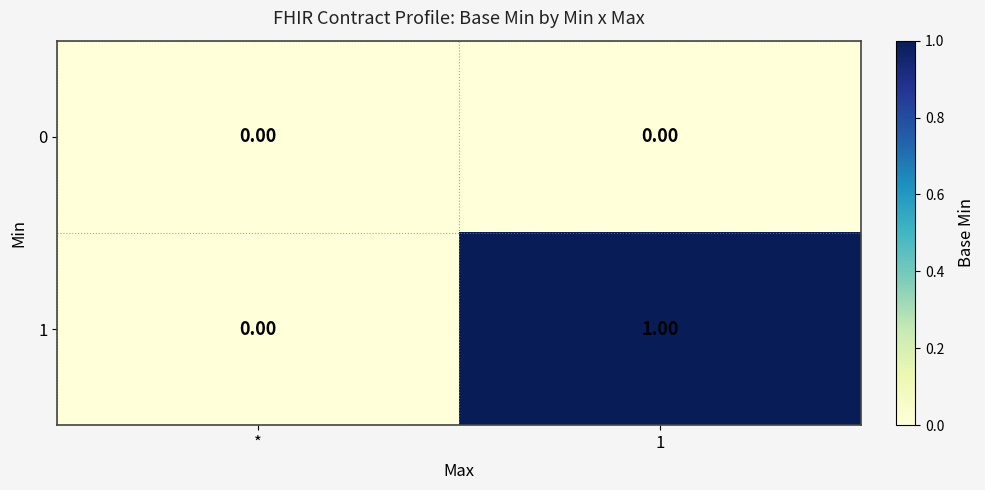

List the series in order of their peak value, lowest first.

0, 1